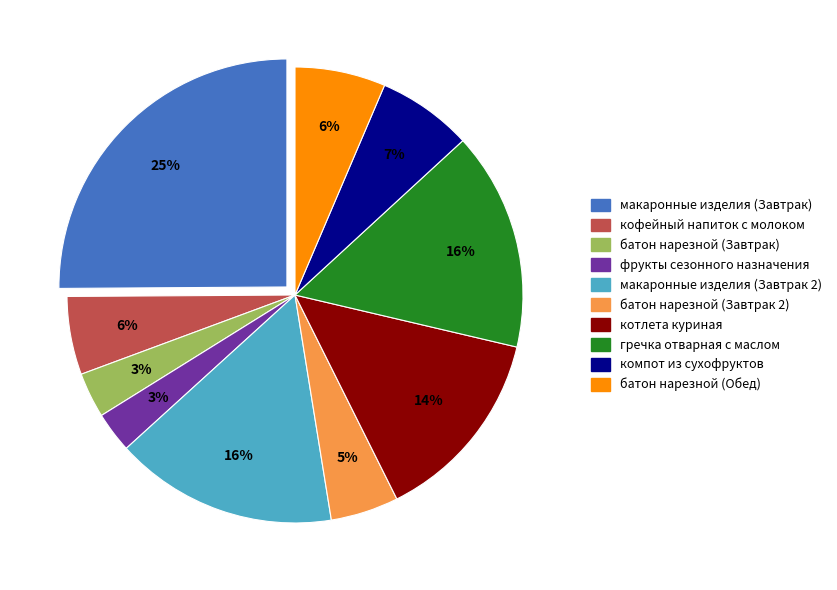

True or false: гречка отварная с маслом accounts for 16% of the total.

True